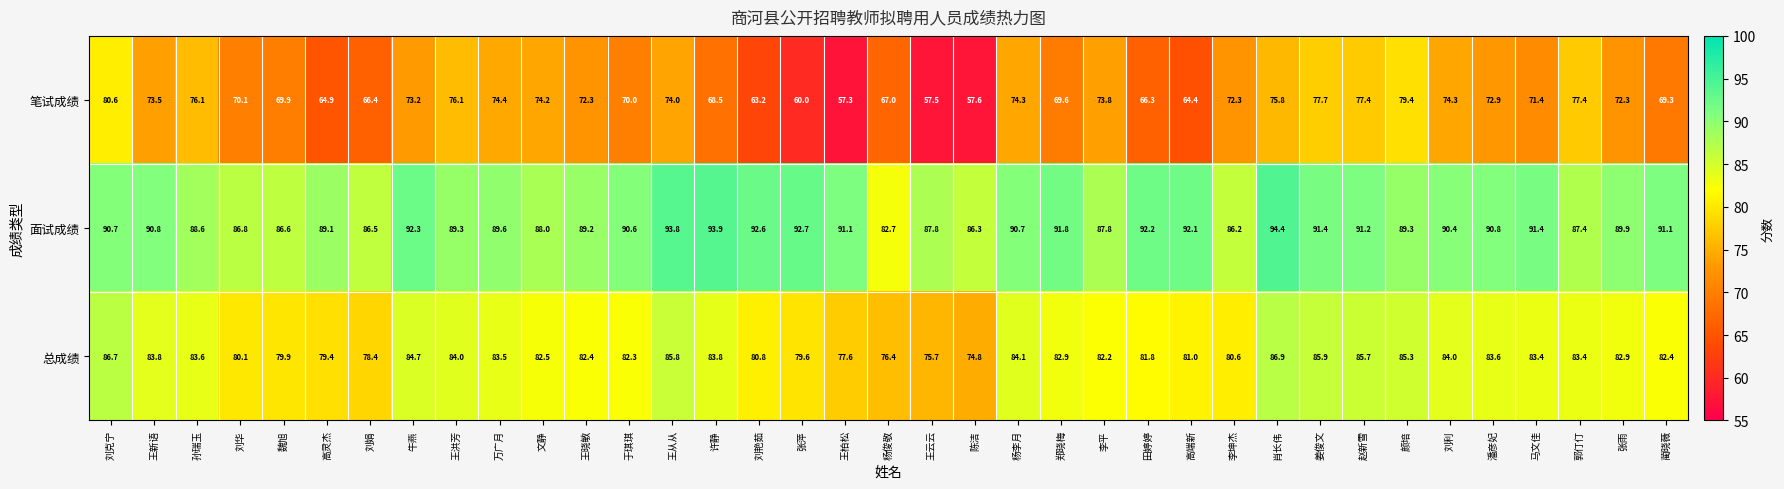

What is the difference between the maximum and minimum values in the 总成绩 series?

12.1